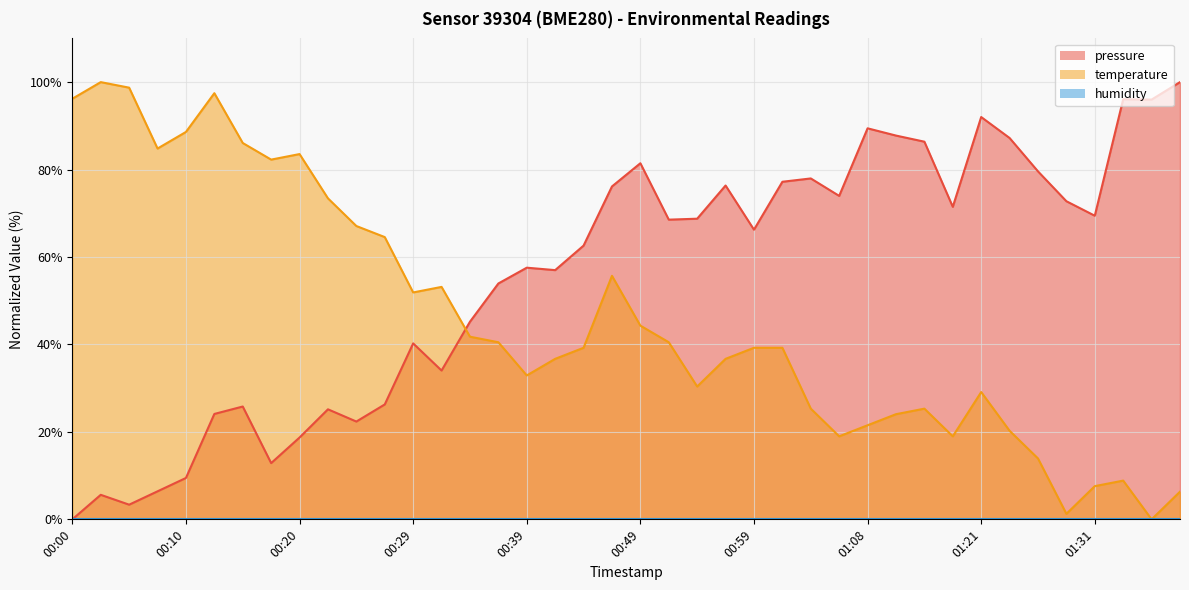

After their last crossing, which series has the higher values: pressure or temperature?

pressure